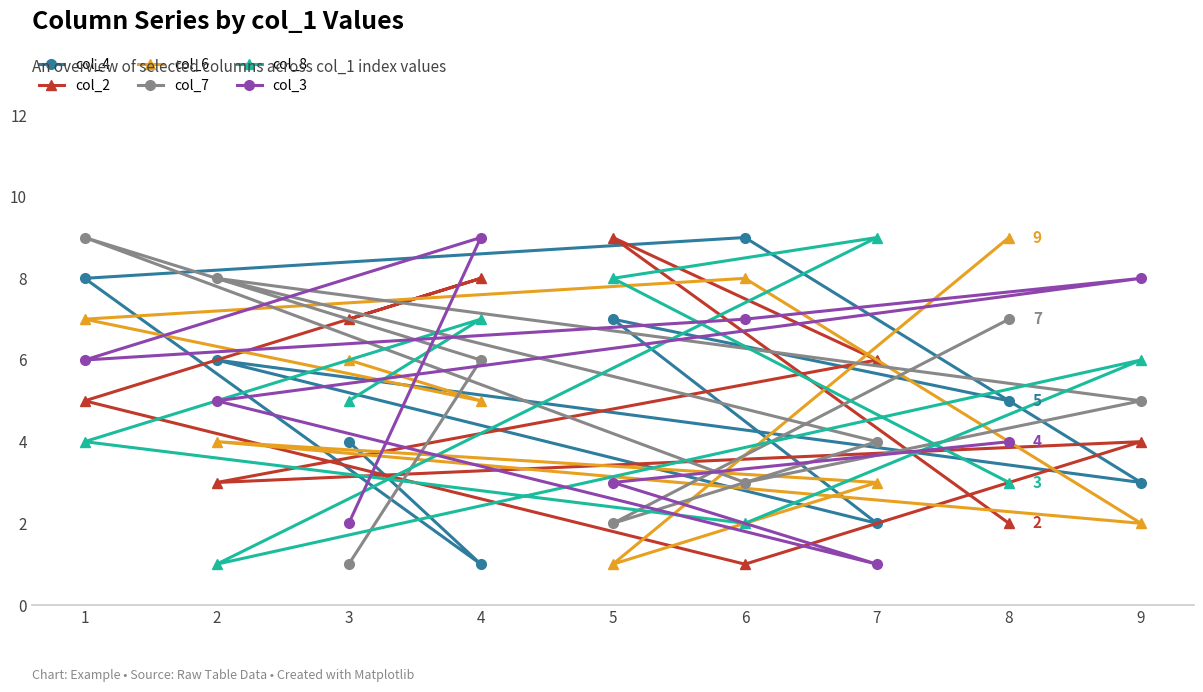

True or false: col_2 and col_8 cross at least once.

True